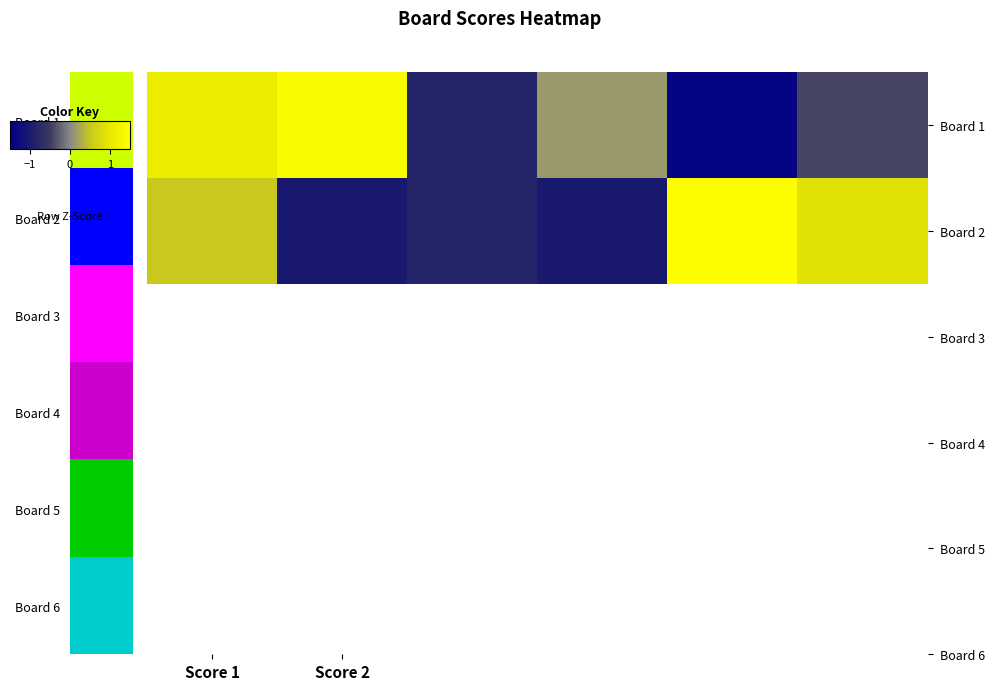

Reading left to right, list all the values displayed in this chart.

Board 1: 1.1	1.4	-0.8	0.1	-1.4	-0.4
Board 2: 0.5	-1.0	-0.8	-1.0	1.5	0.9